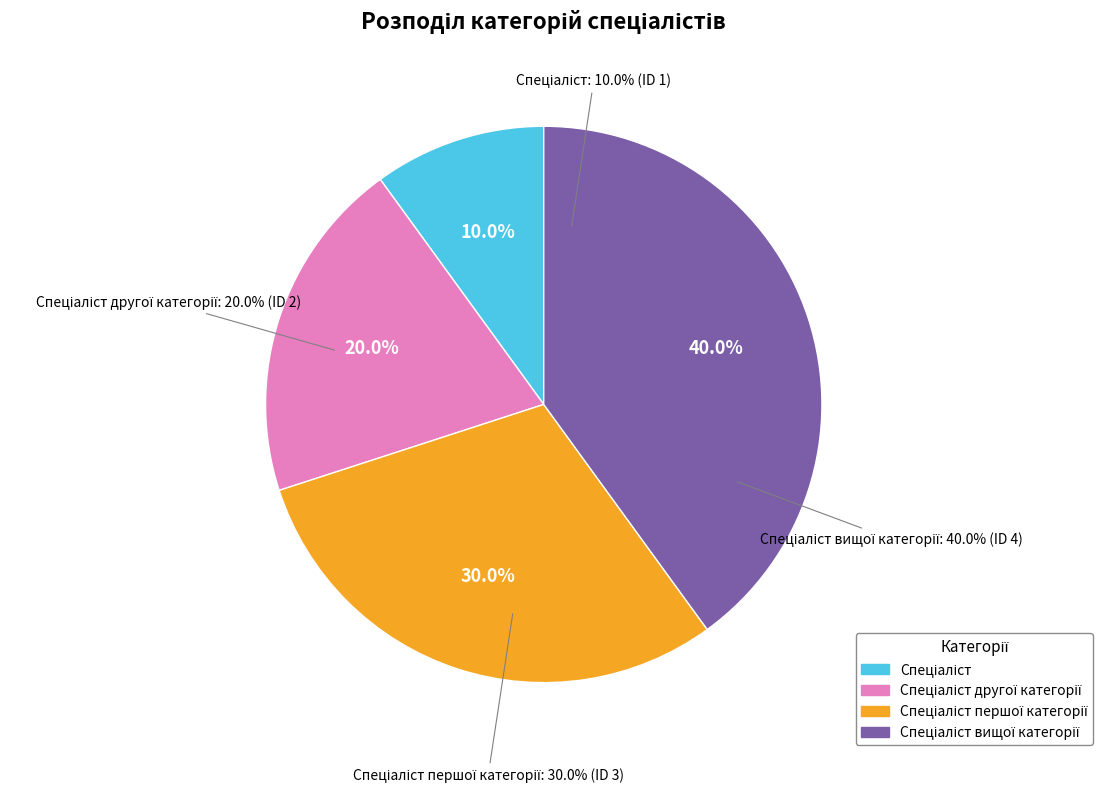

True or false: Спеціаліст першої категорії accounts for 41% of the total.

False